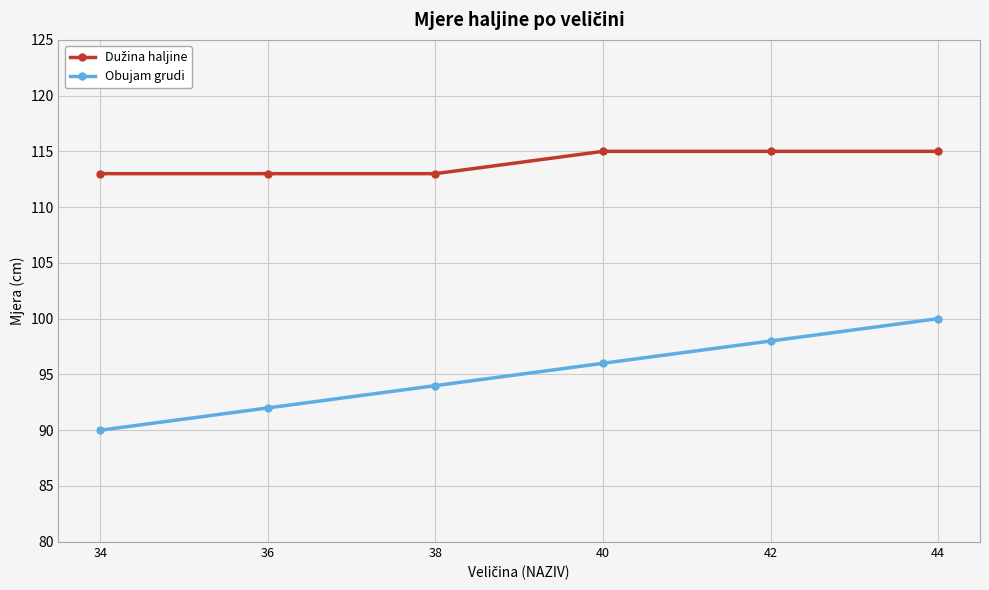

What is the total value across all series at 34?

203